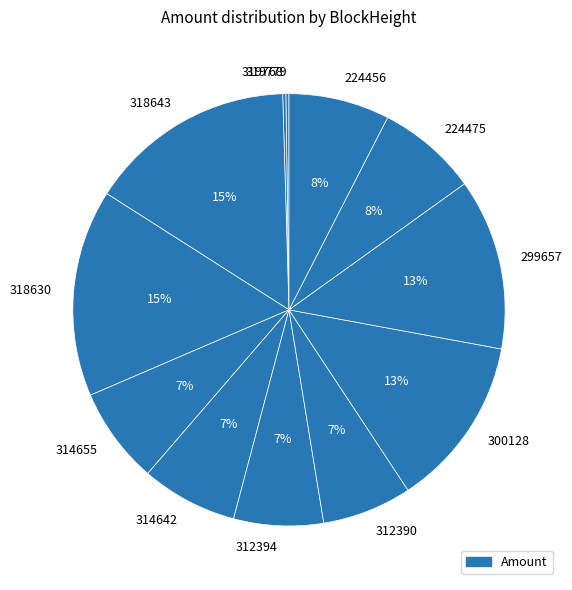

Is 318630 the majority of the pie?

No